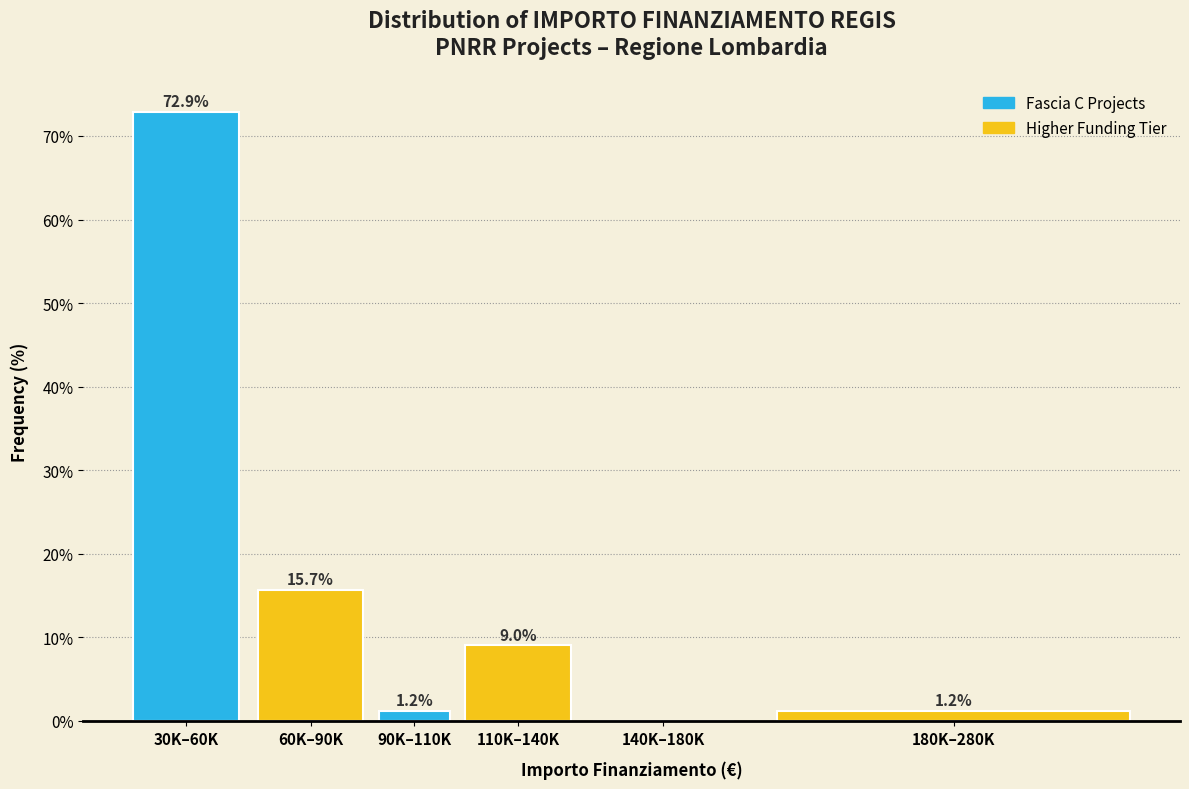

Reading left to right, list all the values displayed in this chart.

30K–60K=72.9	60K–90K=15.7	90K–110K=1.2	110K–140K=9.0	140K–180K=0.0	180K–280K=1.2